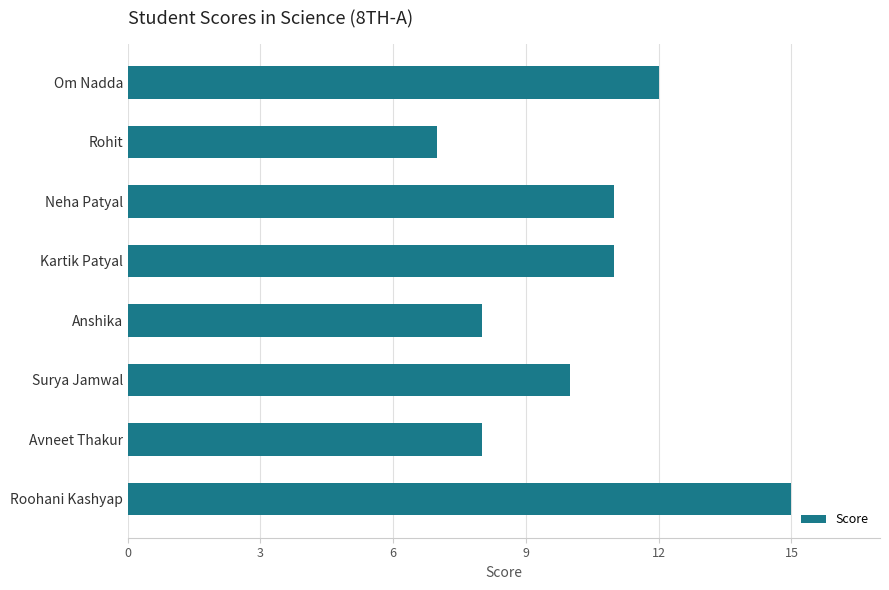

What is the difference between the maximum and minimum values?

8